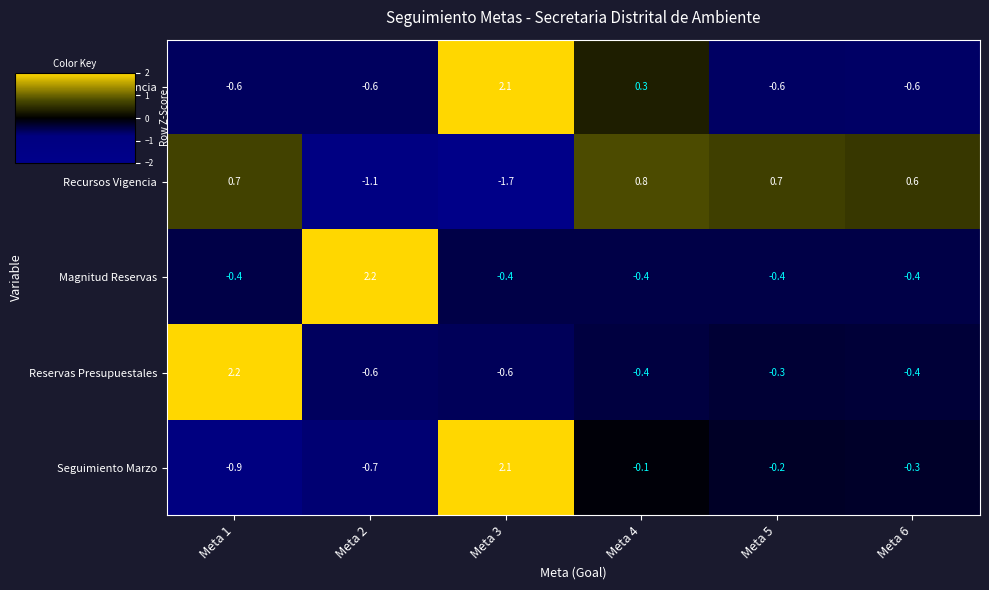

How many data points in Magnitud Reservas are above 0?

1